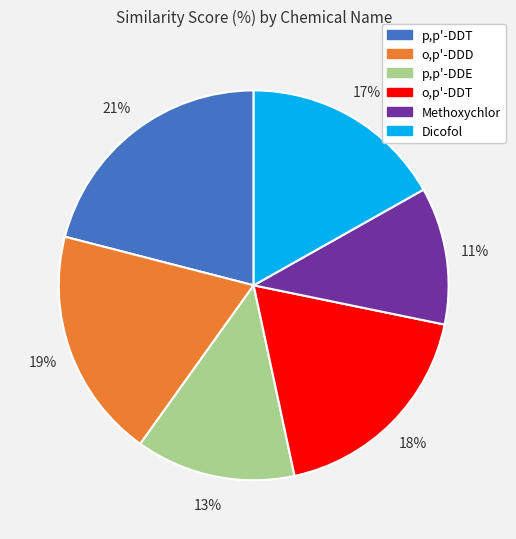

Count the number of slices in the pie.

6